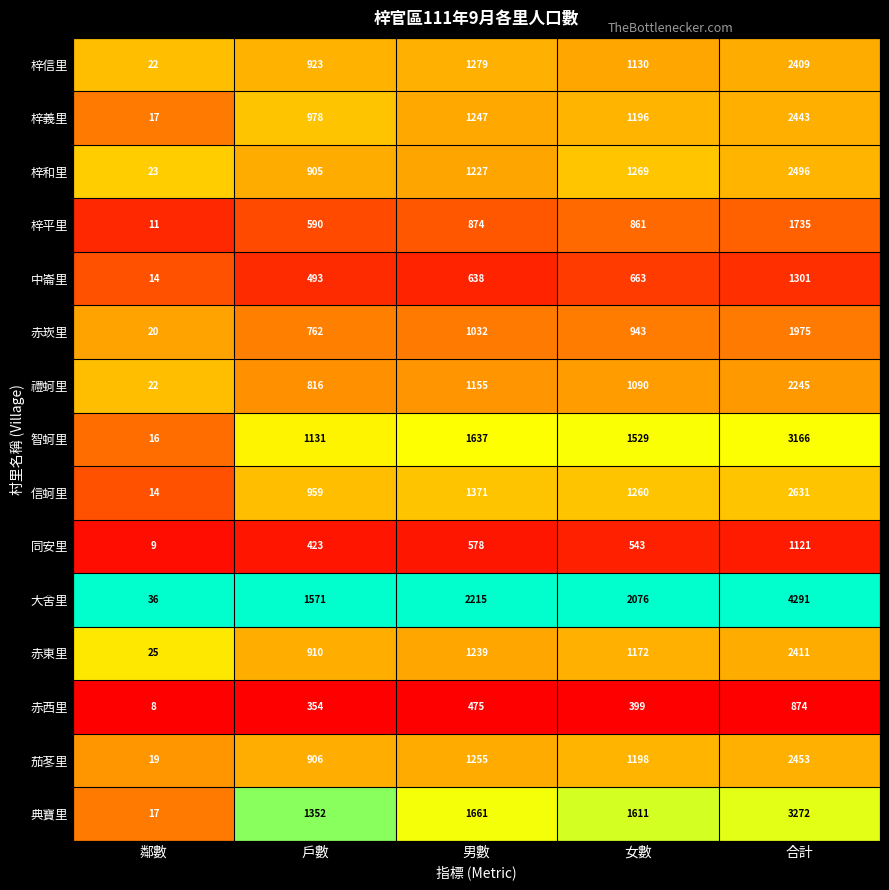

Which series has the largest range (max minus min)?

大舍里